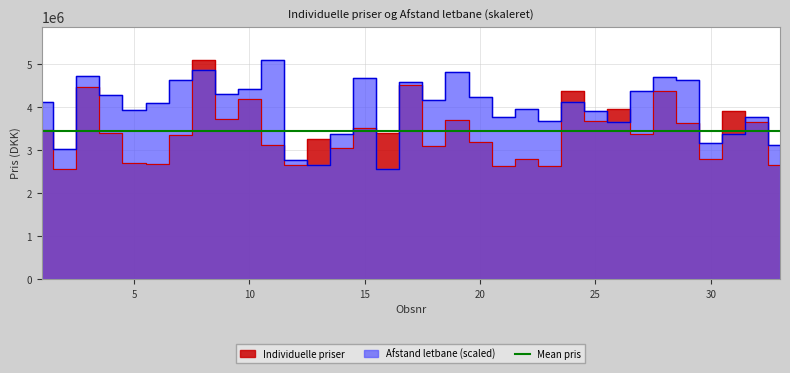

What is the total value across all series at 15?

8216987.7